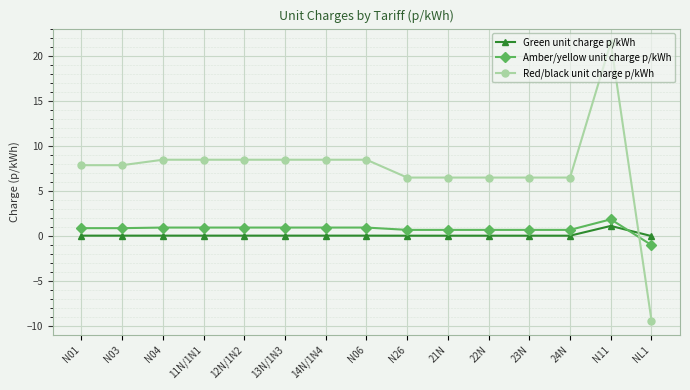

What are all the series names shown in the legend?

Green unit charge p/kWh, Amber/yellow unit charge p/kWh, Red/black unit charge p/kWh